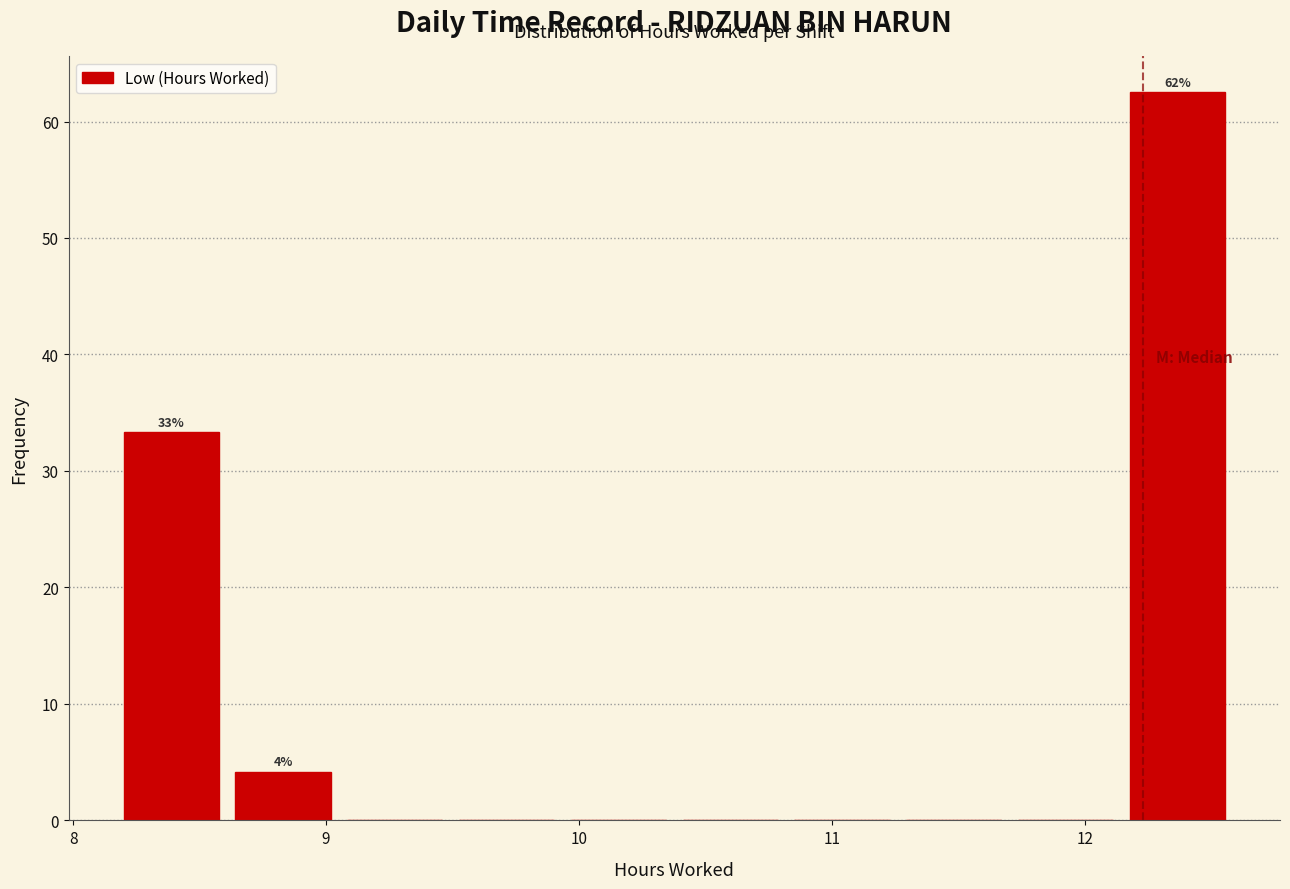

Which range on the x-axis has the tallest bar?

12.2 to 12.6